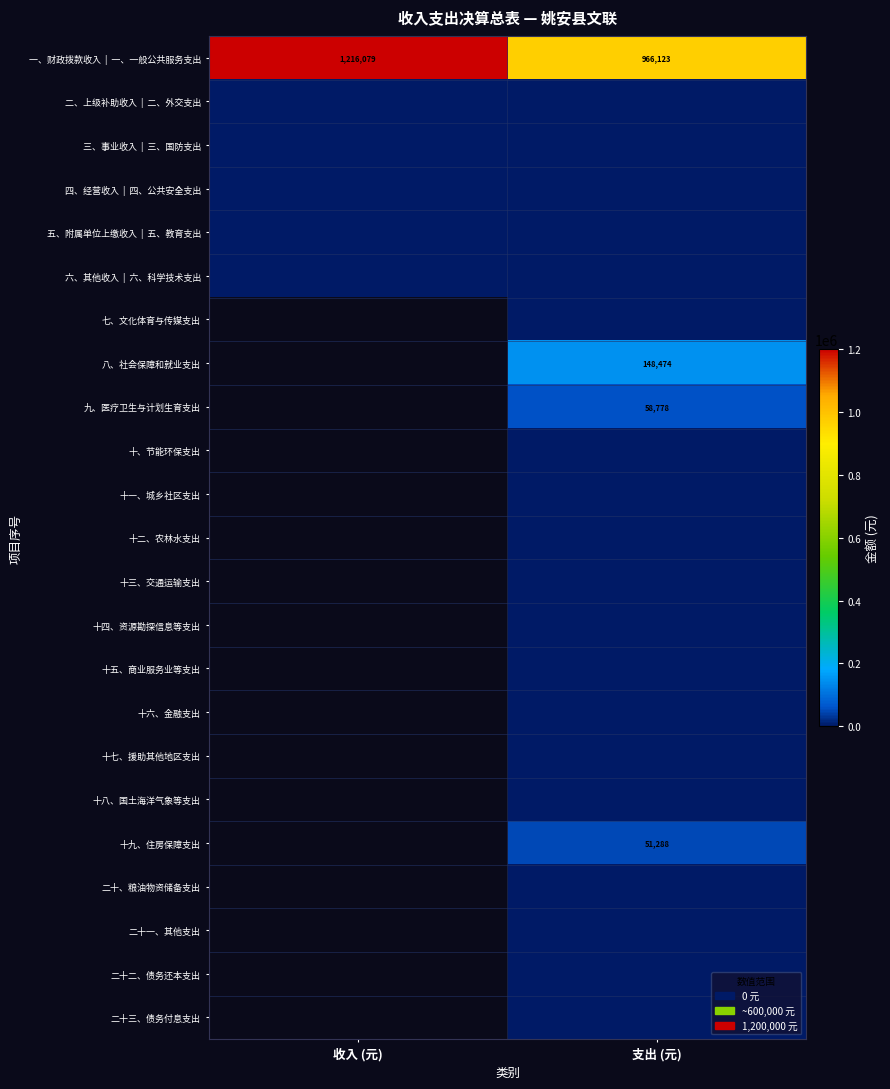

Is it true that 三、事业收入 | 三、国防支出 equals 0.0 at 支出 (元)?

True